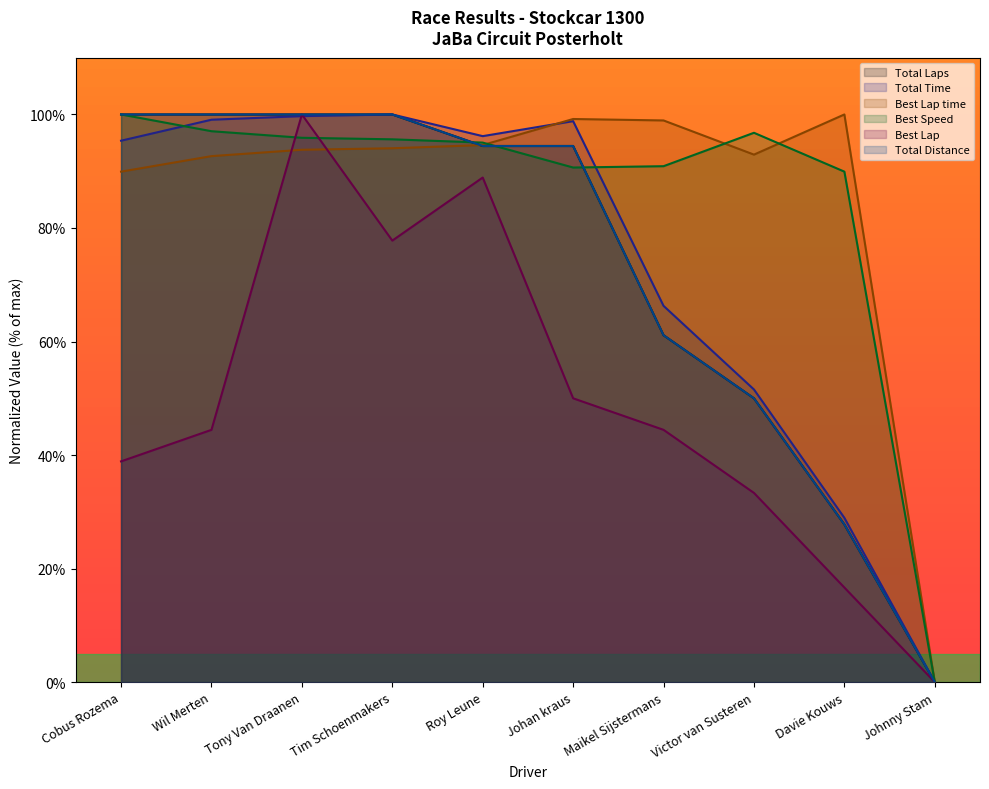

How many categories are shown in the chart?

10